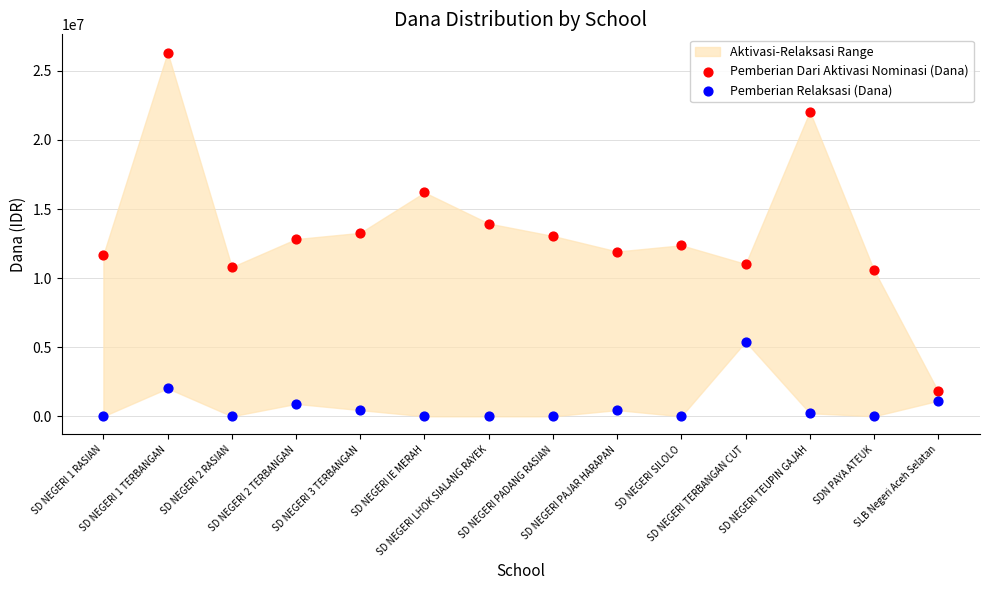

Which series reaches the maximum Y coordinate?

Pemberian Dari Aktivasi Nominasi (Dana)